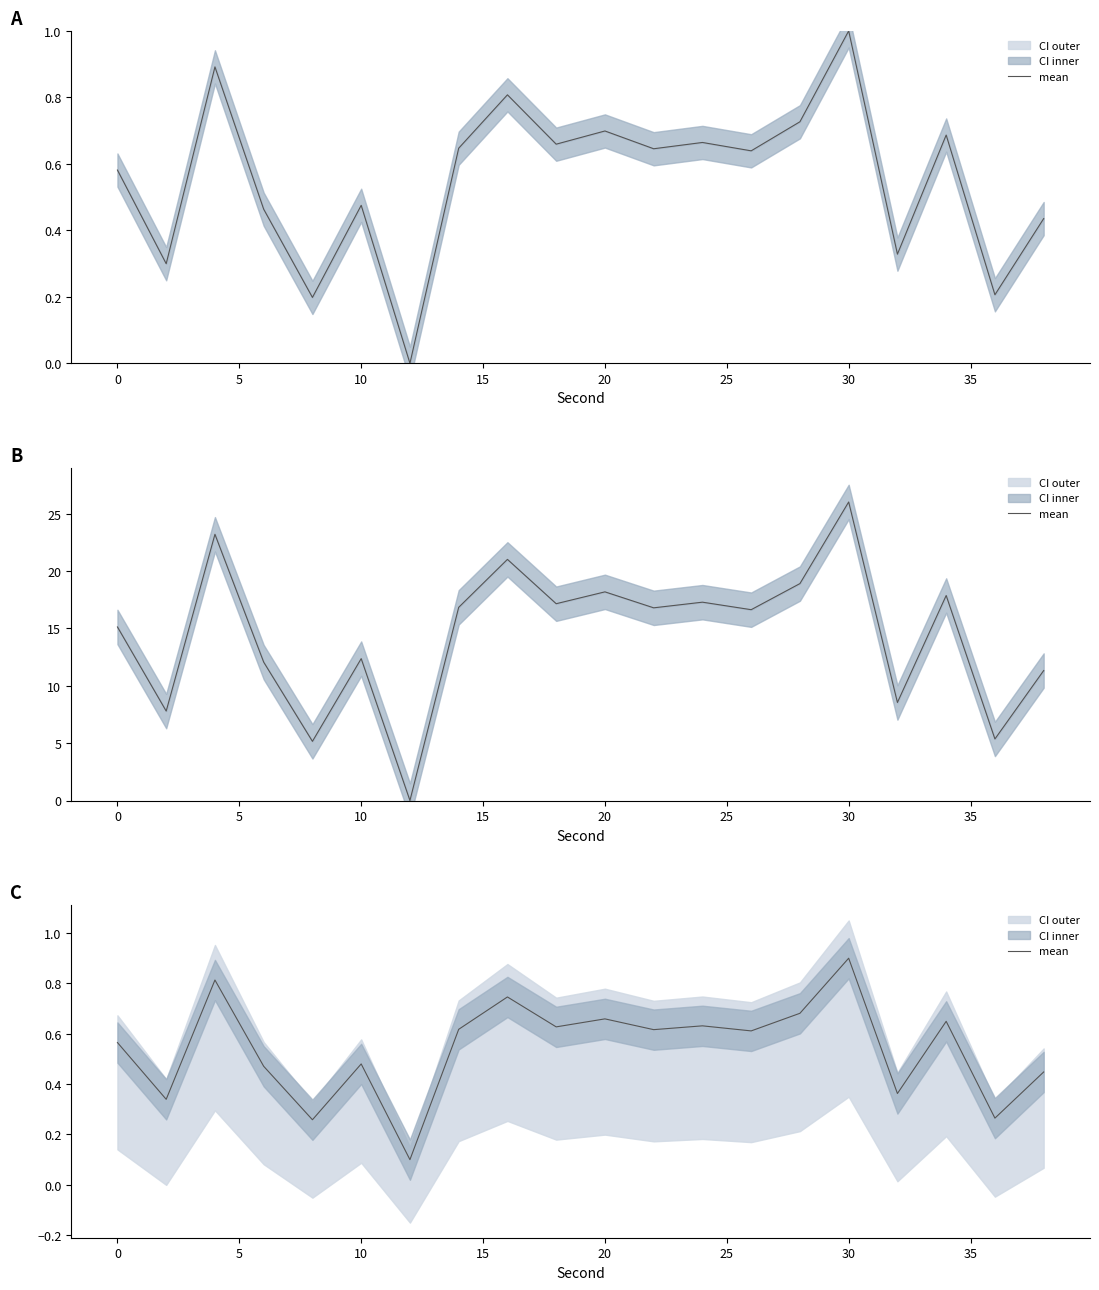

What is the average value?

0.5